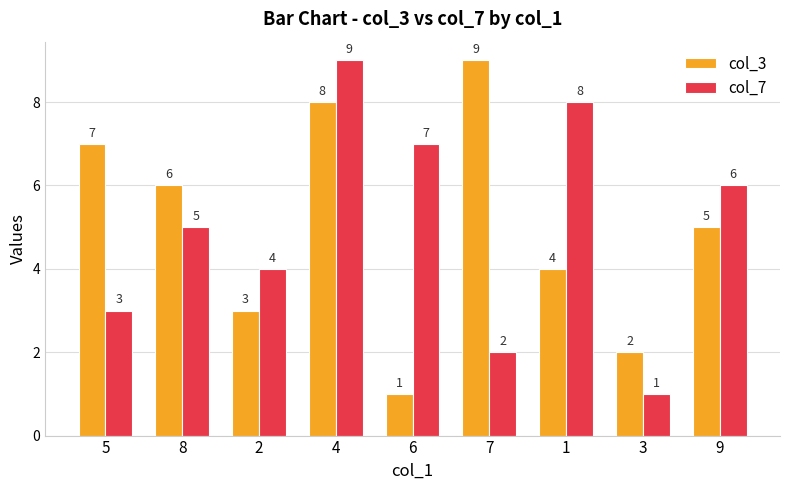

How many data points in col_3 are less than 5?

4